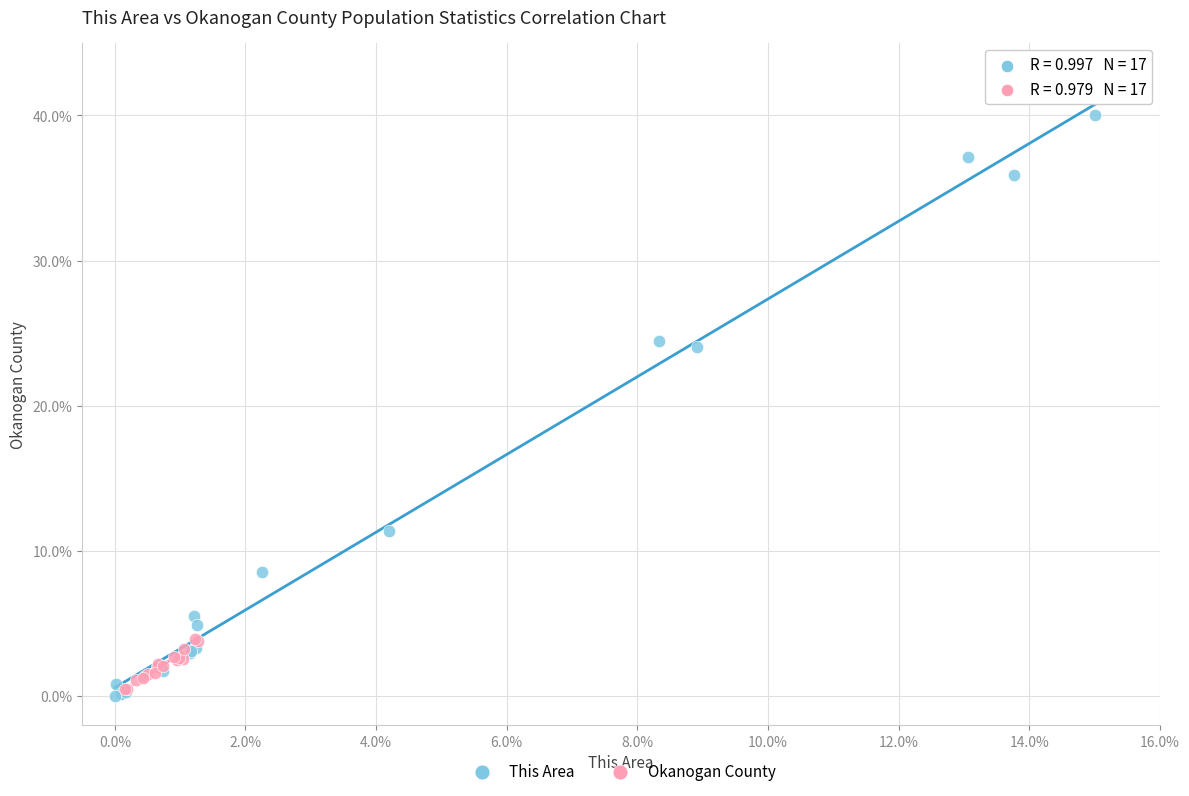

What are all the series names shown in the legend?

This Area, Okanogan County